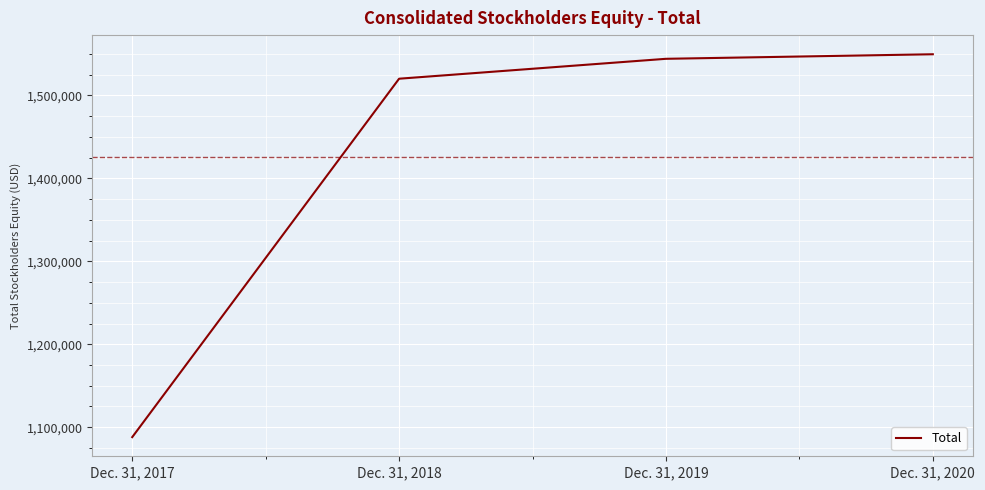

What is the change in value from Dec. 31, 2018 to Dec. 31, 2020?

+29482